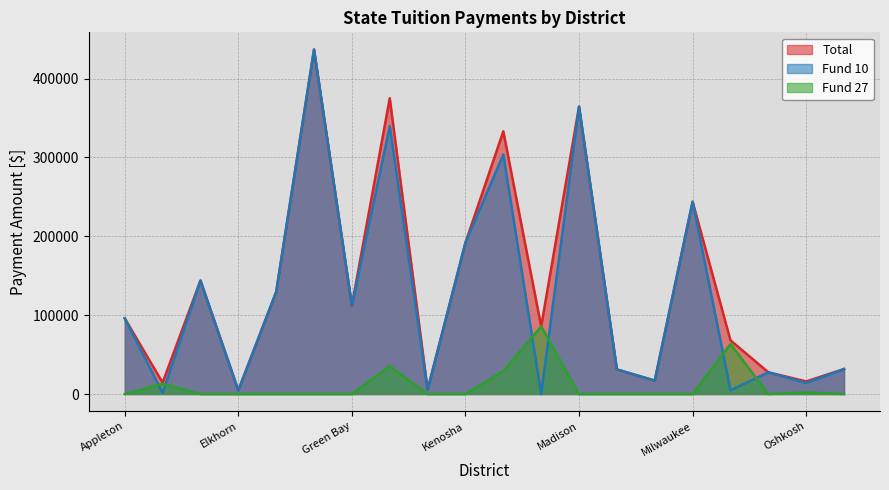

True or false: Fund 27 has more than 0 interior local peaks.

True